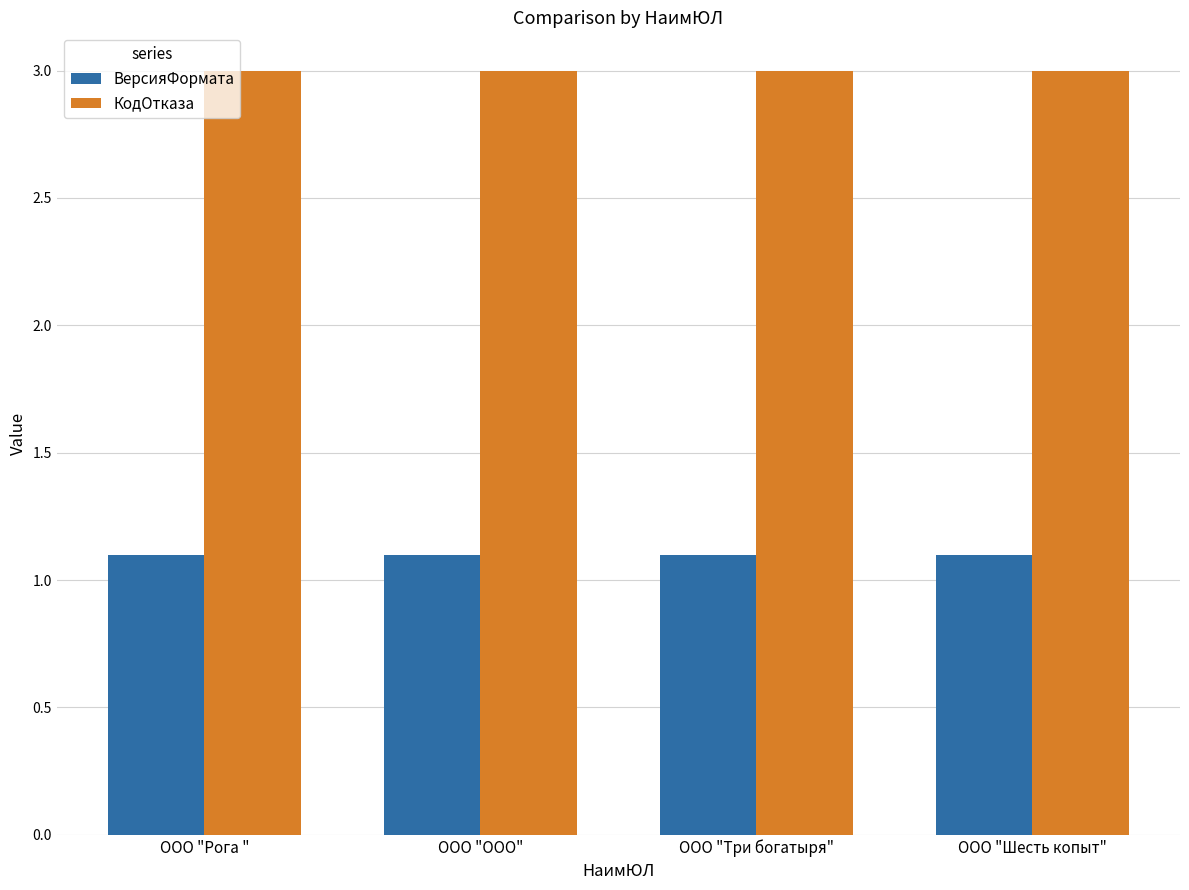

How many bars are there in total?

8